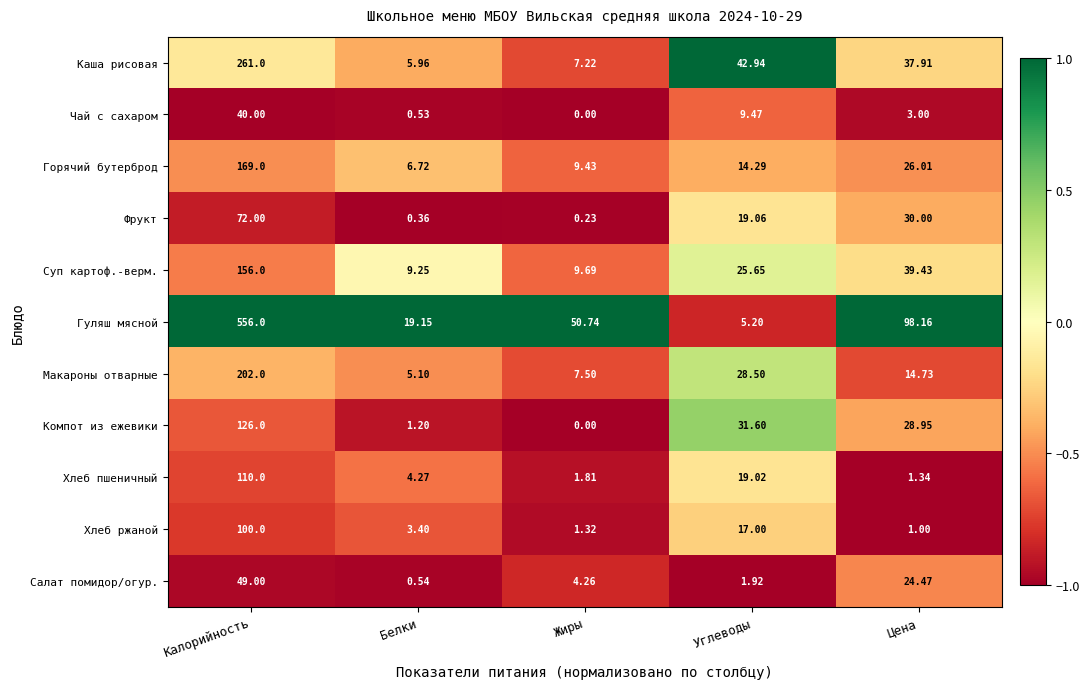

Rank the series by their maximum value, from lowest to highest.

Чай с сахаром, Салат помидор/огур., Фрукт, Хлеб ржаной, Хлеб пшеничный, Компот из ежевики, Суп картоф.-верм., Горячий бутерброд, Макароны отварные, Каша рисовая, Гуляш мясной